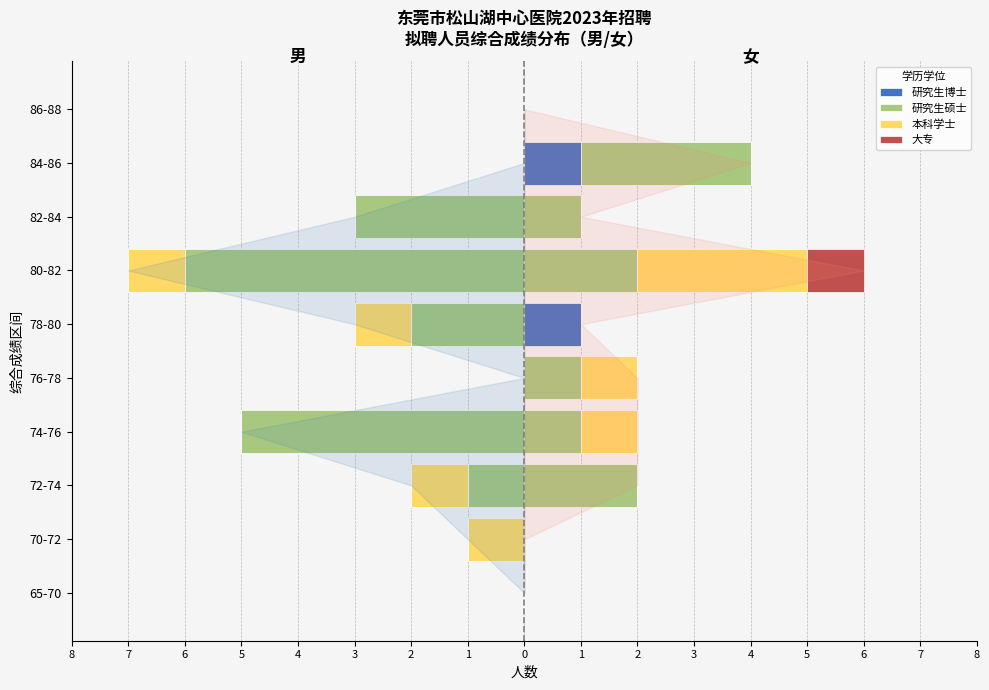

How many bars are there in each group?

4